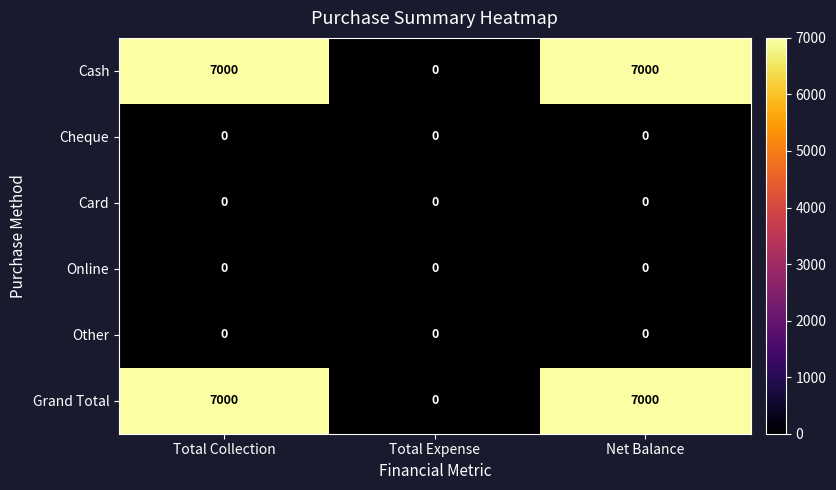

What is the difference between the highest and lowest values at Net Balance?

7000